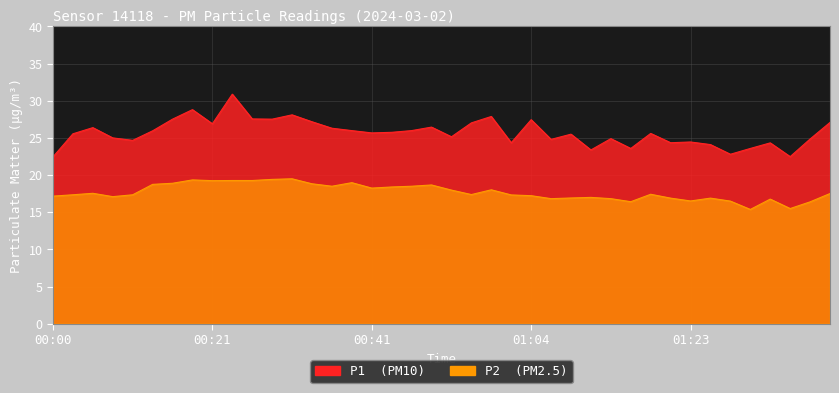

True or false: P1 and P2 cross at least once.

False